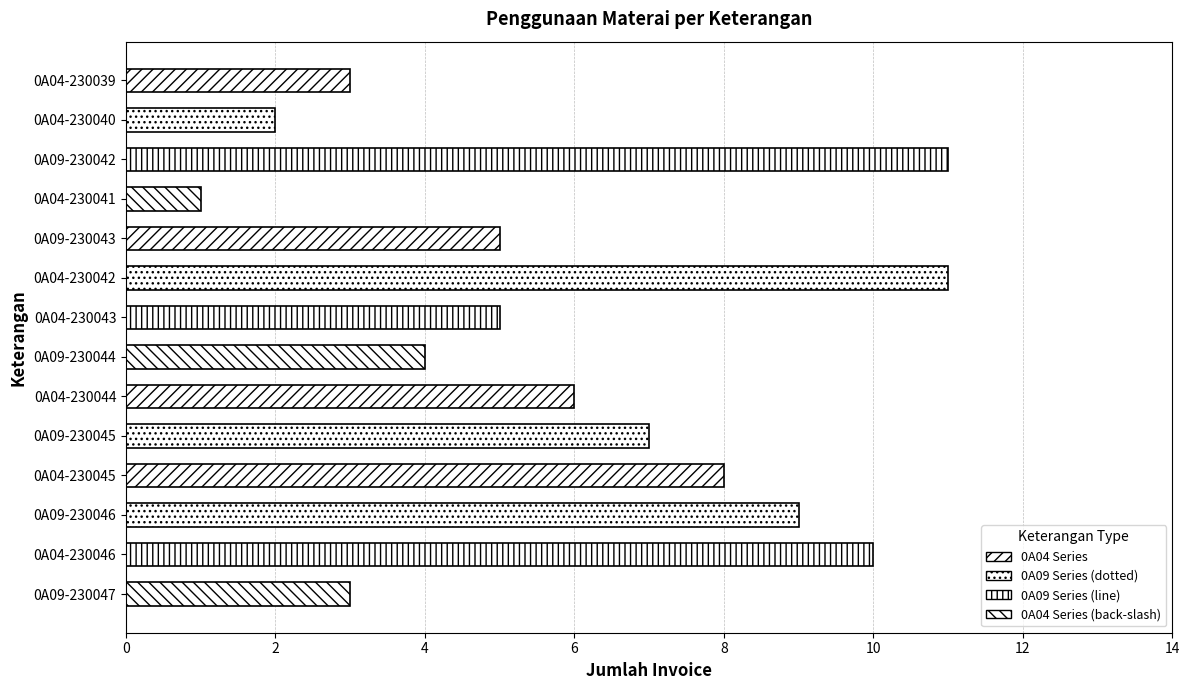

At which category does the chart reach its minimum across all series?

0A04-230041